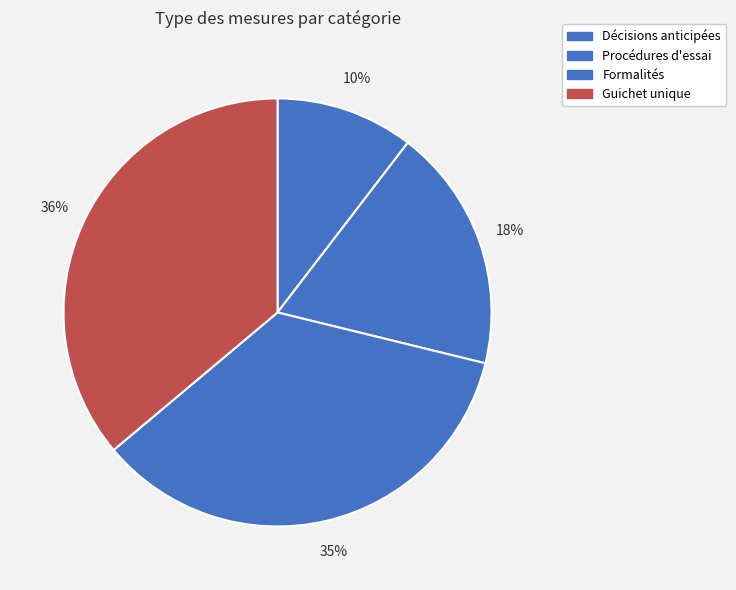

What is the ratio of the value at Formalités to the value at Décisions anticipées?

3.4